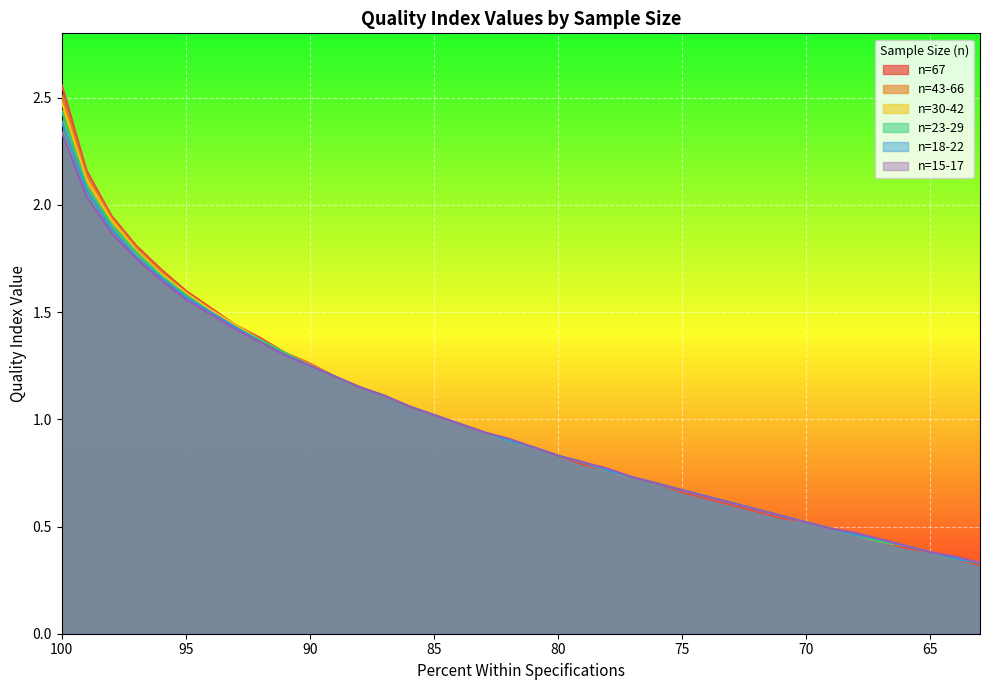

Does the chart display data point markers on the line(s)?

No